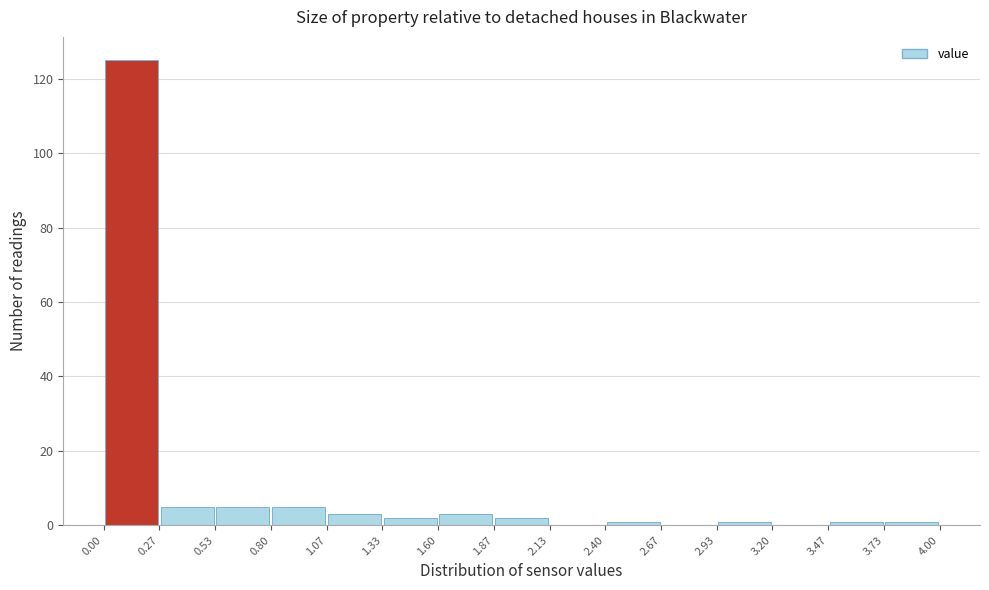

How tall is the bar that spans 0.80 to 1.07 on the x-axis? The values are not printed on the chart, so give them approximately, as read against the axis.

6